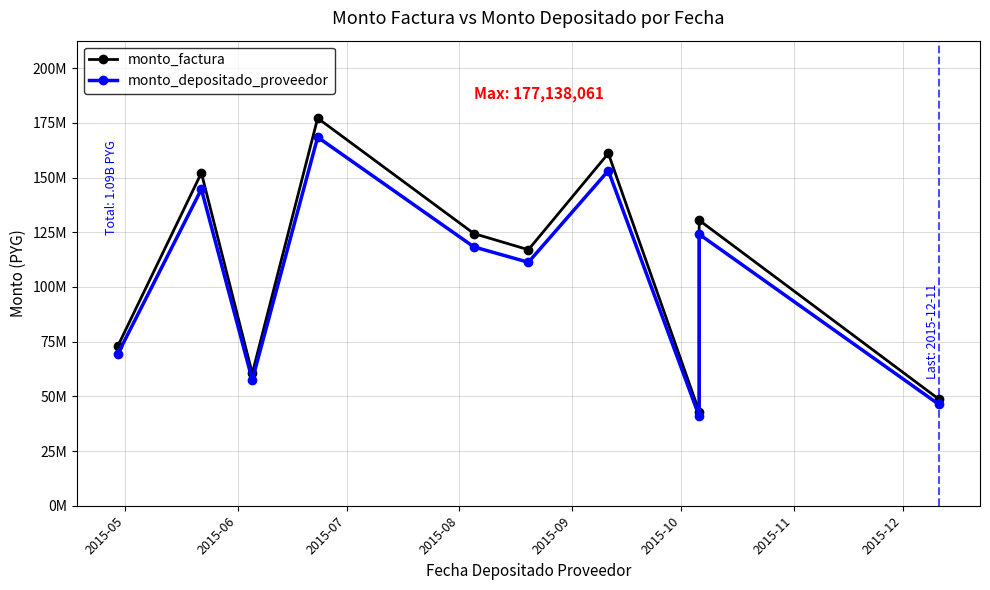

True or false: monto_depositado_proveedor and monto_factura intersect in this chart.

False